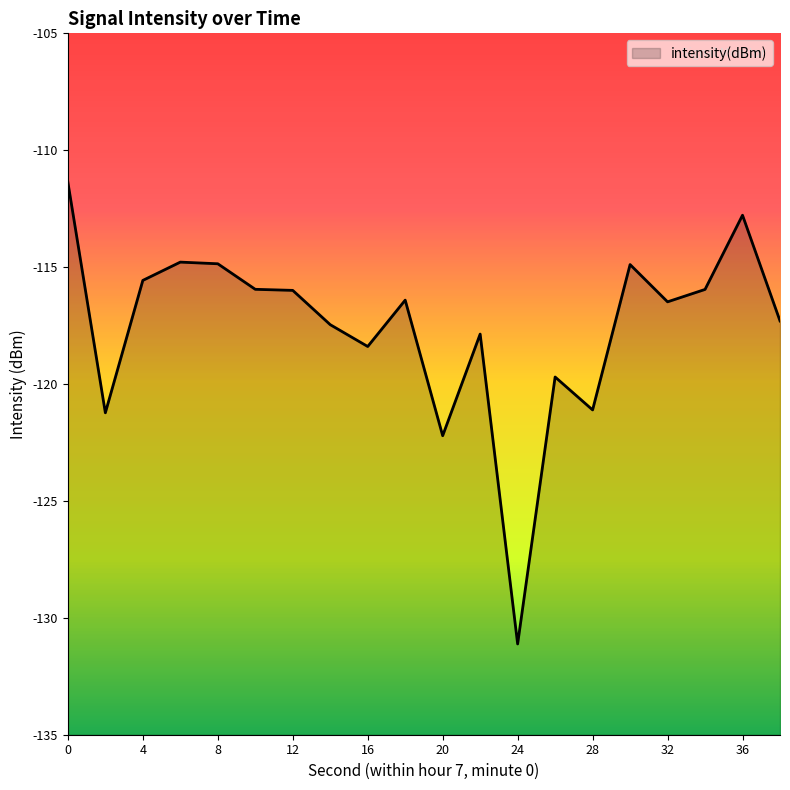

Reading right to left, extract all data points from this chart.

-117.3	-112.8	-116.0	-116.5	-114.9	-121.1	-119.7	-131.1	-117.9	-122.2	-116.4	-118.4	-117.5	-116.0	-115.9	-114.9	-114.8	-115.6	-121.2	-111.4